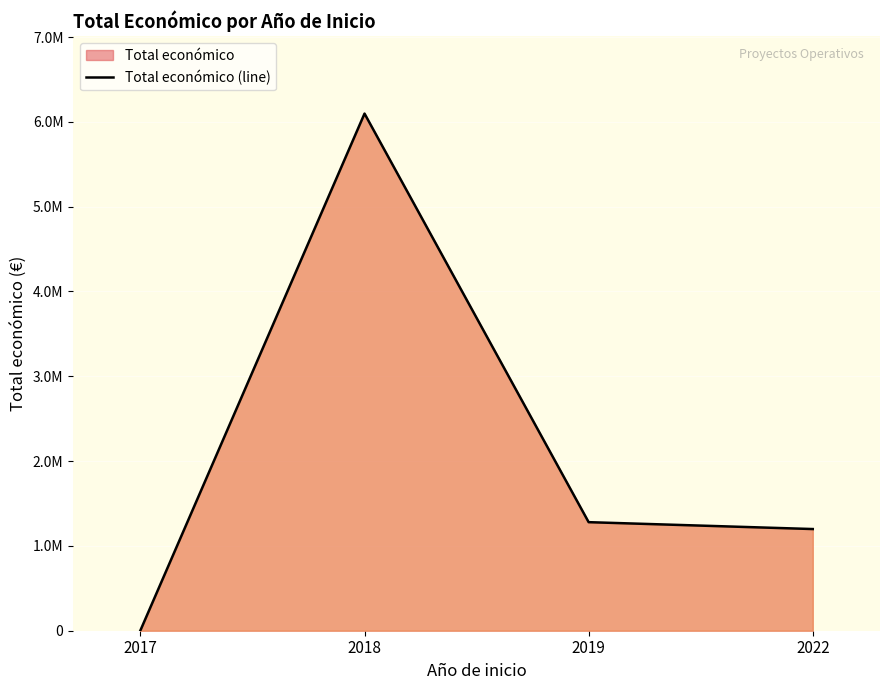

The value at 2017 is 1343. True or false?

False